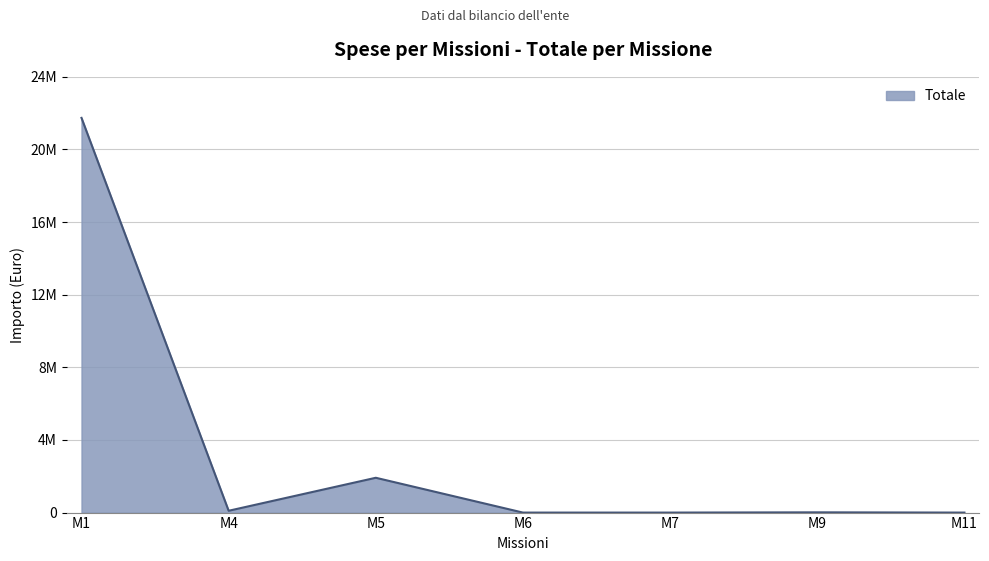

Is this an area chart (filled region under the line)?

Yes